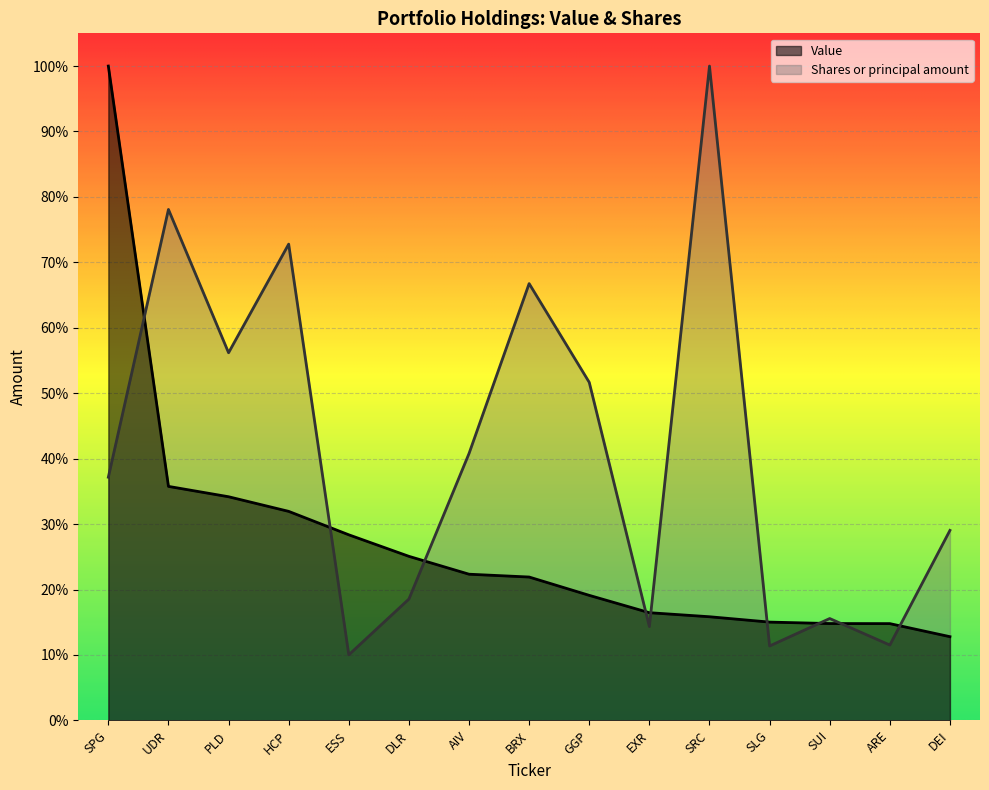

Which series has the largest total across all categories?

Shares or principal amount